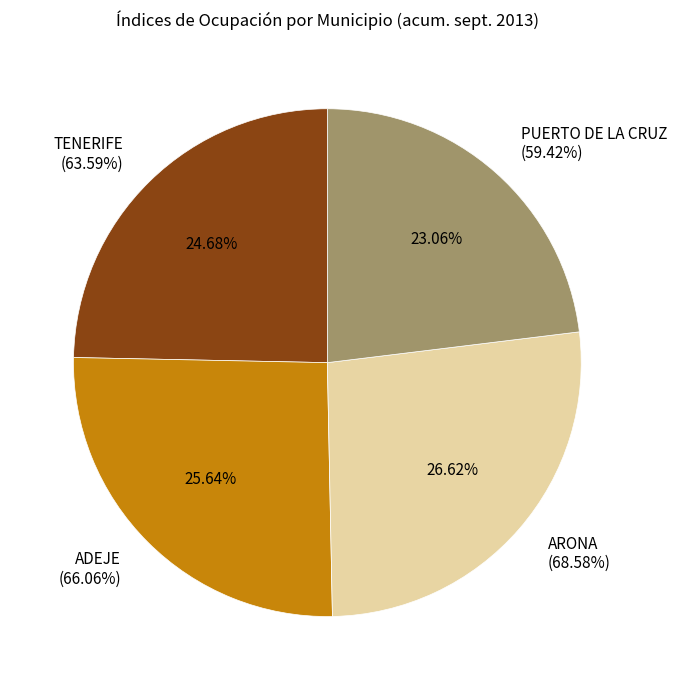

Is ARONA the majority of the pie?

No